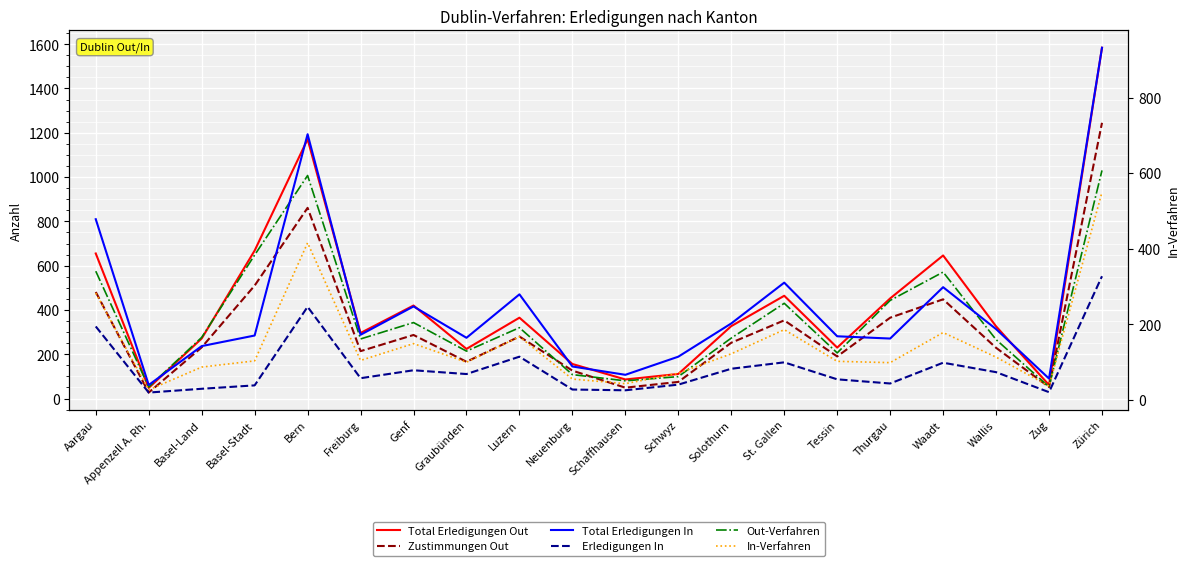

Reading left to right, what are all the values shown in this chart?

Total Erledigungen Out: Aargau=655	Appenzell A. Rh.=48	Basel-Land=271	Basel-Stadt=668	Bern=1171	Freiburg=296	Genf=420	Graubünden=224	Luzern=365	Neuenburg=156	Schaffhausen=86	Schwyz=111	Solothurn=327	St. Gallen=464	Tessin=230	Thurgau=452	Waadt=646	Wallis=326	Zug=61	Zürich=1584
Zustimmungen Out: Aargau=481	Appenzell A. Rh.=27	Basel-Land=231	Basel-Stadt=510	Bern=861	Freiburg=214	Genf=287	Graubünden=166	Luzern=280	Neuenburg=126	Schaffhausen=49	Schwyz=75	Solothurn=252	St. Gallen=353	Tessin=190	Thurgau=365	Waadt=448	Wallis=229	Zug=52	Zürich=1245
Out-Verfahren: Aargau=575	Appenzell A. Rh.=52	Basel-Land=276	Basel-Stadt=648	Bern=1007	Freiburg=269	Genf=343	Graubünden=214	Luzern=320	Neuenburg=108	Schaffhausen=80	Schwyz=99	Solothurn=273	St. Gallen=430	Tessin=206	Thurgau=443	Waadt=571	Wallis=266	Zug=53	Zürich=1030
In-Verfahren: Aargau=476	Appenzell A. Rh.=39	Basel-Land=142	Basel-Stadt=170	Bern=703	Freiburg=172	Genf=248	Graubünden=164	Luzern=279	Neuenburg=88	Schaffhausen=67	Schwyz=114	Solothurn=202	St. Gallen=311	Tessin=168	Thurgau=162	Waadt=298	Wallis=187	Zug=56	Zürich=932
Total Erledigungen In: Aargau=478	Appenzell A. Rh.=39	Basel-Land=142	Basel-Stadt=170	Bern=703	Freiburg=172	Genf=247	Graubünden=164	Luzern=279	Neuenburg=88	Schaffhausen=66	Schwyz=114	Solothurn=202	St. Gallen=310	Tessin=168	Thurgau=162	Waadt=298	Wallis=187	Zug=56	Zürich=932
Erledigungen In: Aargau=194	Appenzell A. Rh.=19	Basel-Land=29	Basel-Stadt=38	Bern=246	Freiburg=57	Genf=78	Graubünden=68	Luzern=114	Neuenburg=27	Schaffhausen=25	Schwyz=40	Solothurn=82	St. Gallen=99	Tessin=54	Thurgau=43	Waadt=98	Wallis=73	Zug=20	Zürich=327